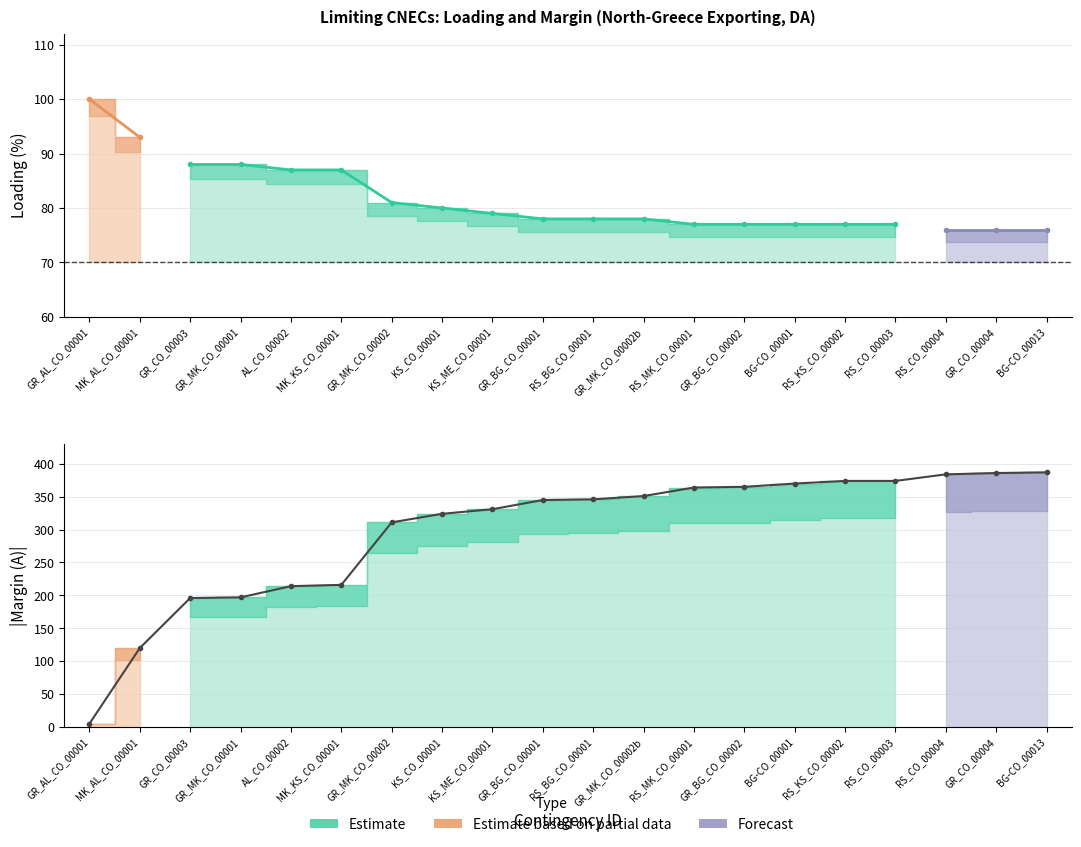

What is the difference between the values at RS_MK_CO_00001 and KS_CO_00001?

40